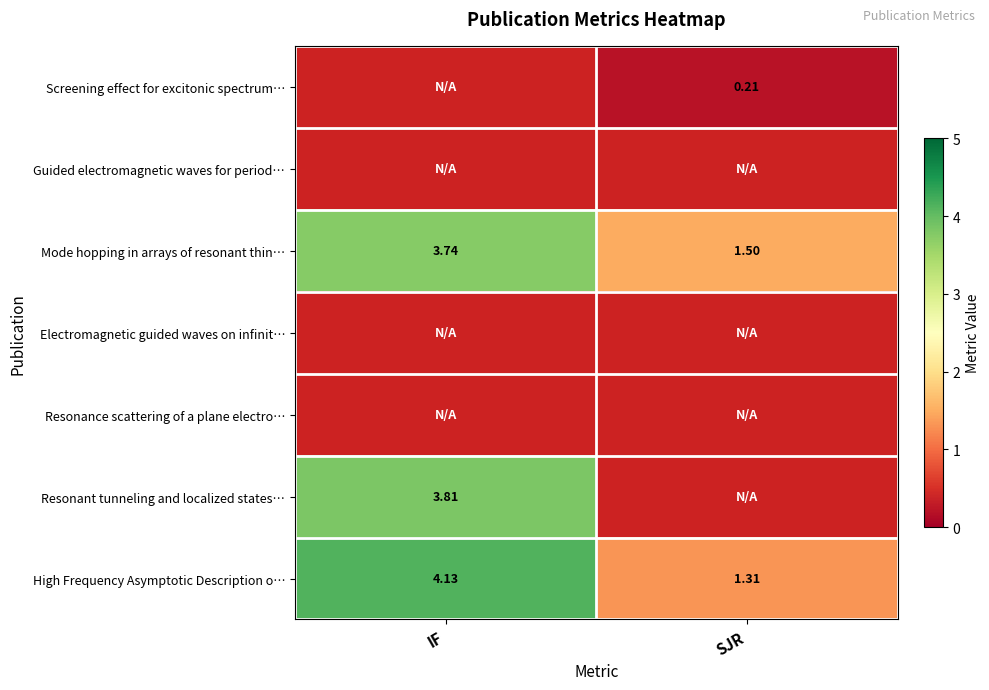

At which category does the chart reach its peak across all series?

IF